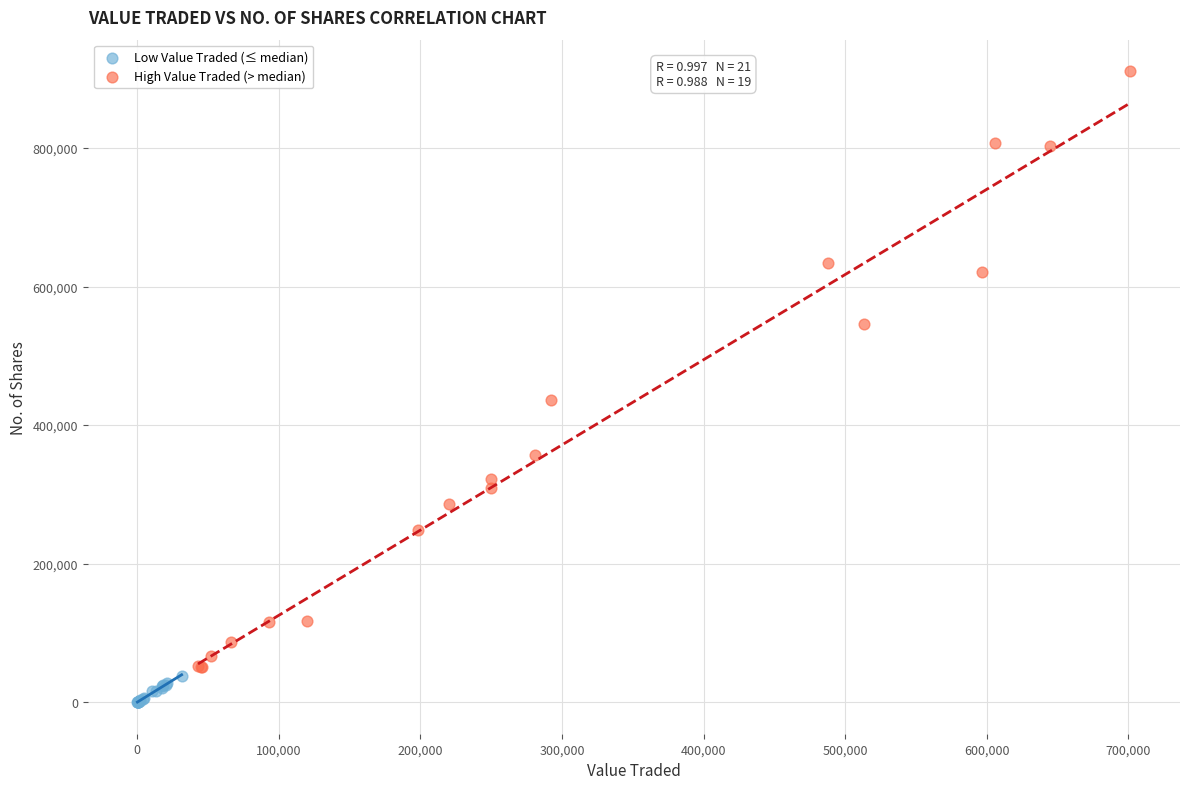

Which series contains the highest Y value?

High Value Traded (> median)